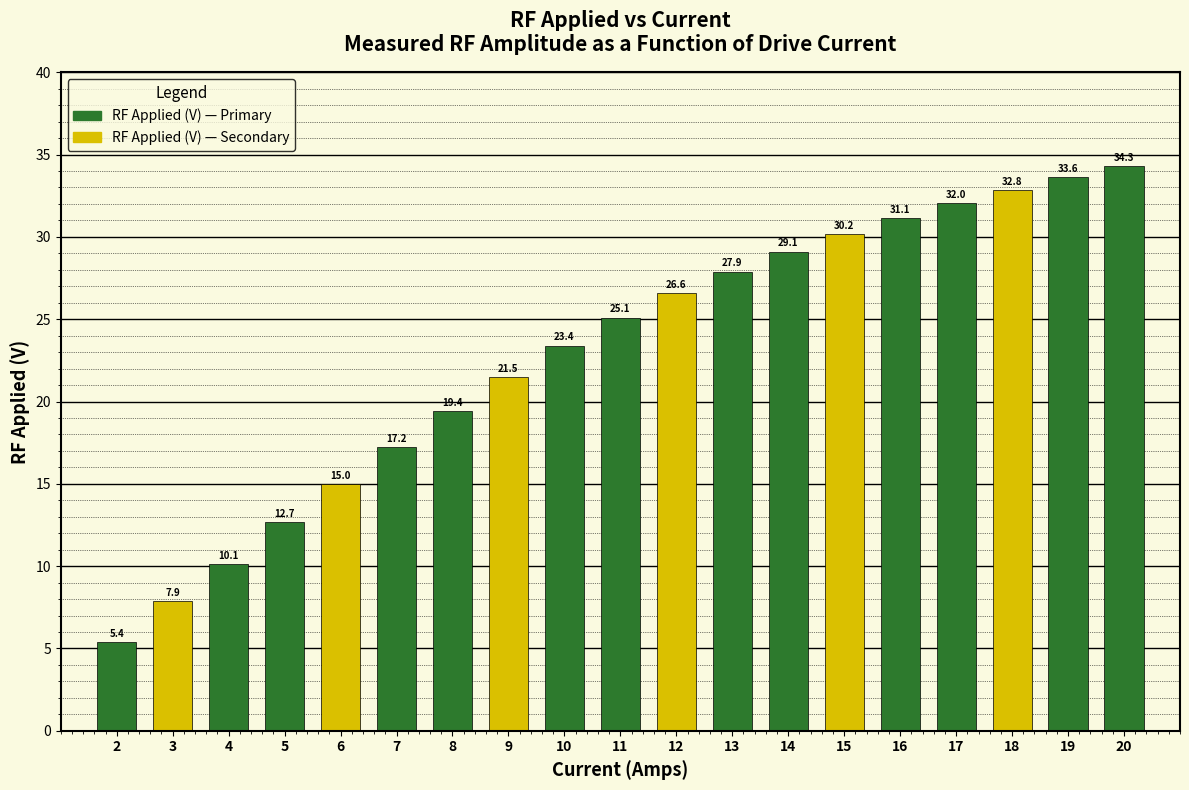

Reading right to left, extract all data points from this chart.

20=34.3	19=33.6	18=32.8	17=32.0	16=31.1	15=30.2	14=29.1	13=27.9	12=26.6	11=25.1	10=23.4	9=21.5	8=19.4	7=17.2	6=15.0	5=12.7	4=10.1	3=7.9	2=5.4